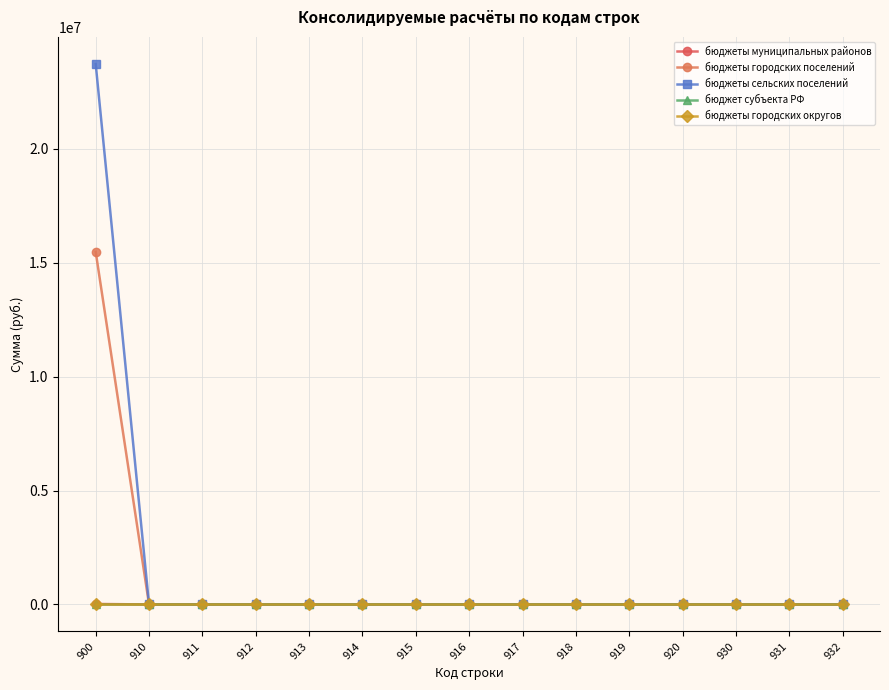

At which category does the chart reach its peak across all series?

900